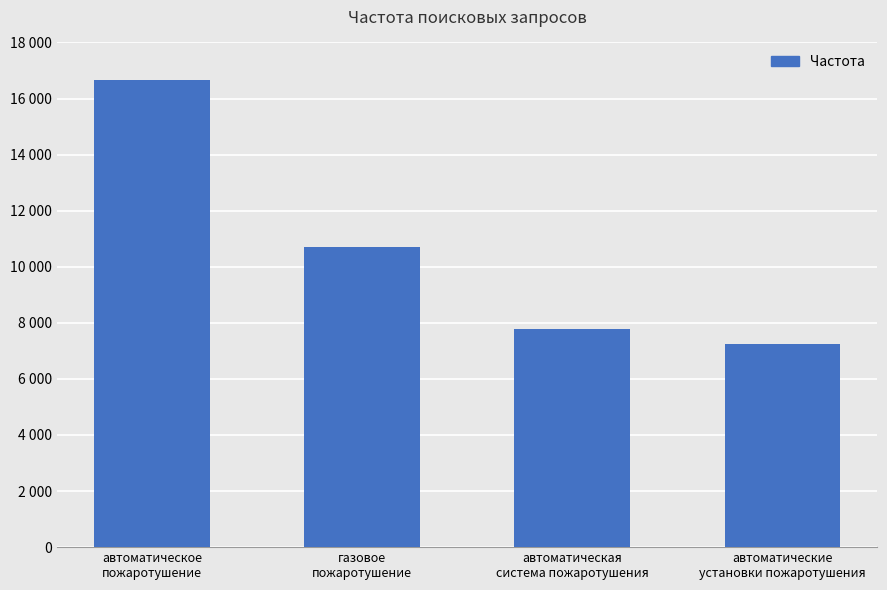

At which category does the chart reach its minimum across all series?

автоматические
установки пожаротушения